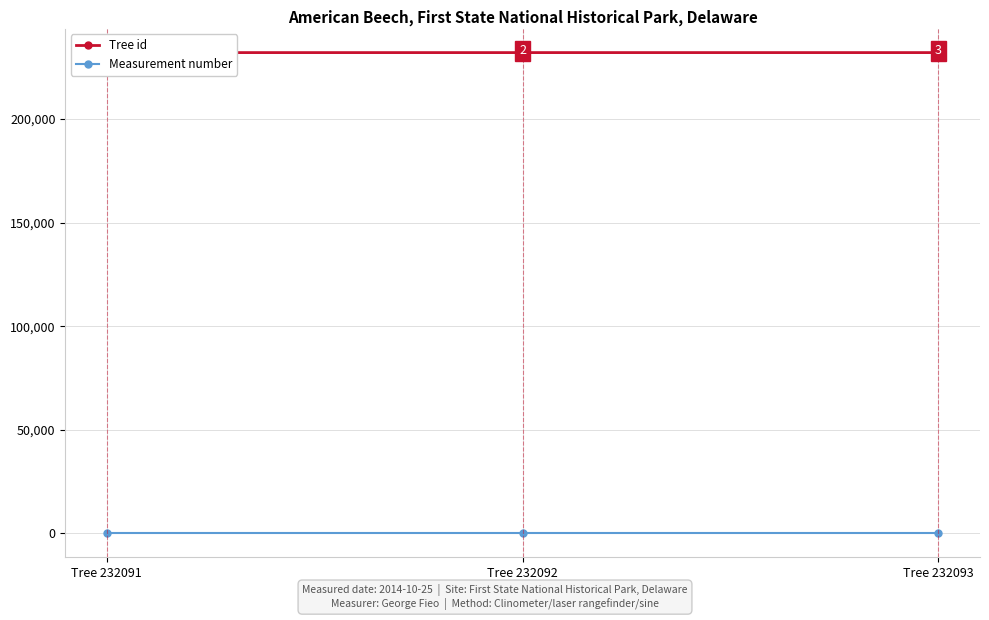

What is the maximum value for Tree id?

232093